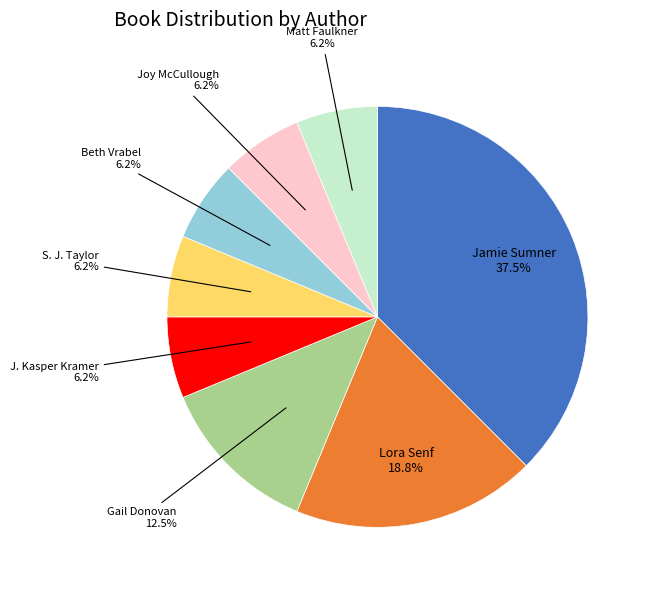

Do J. Kasper Kramer and Joy McCullough together represent more than half of the pie?

No